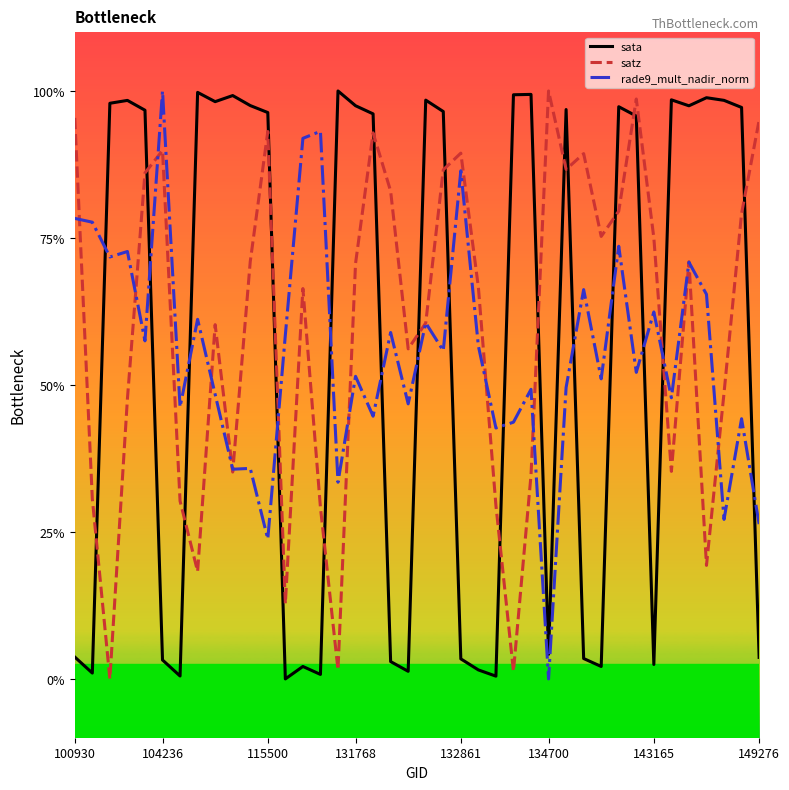

At which category is the sum across all series the highest?

31